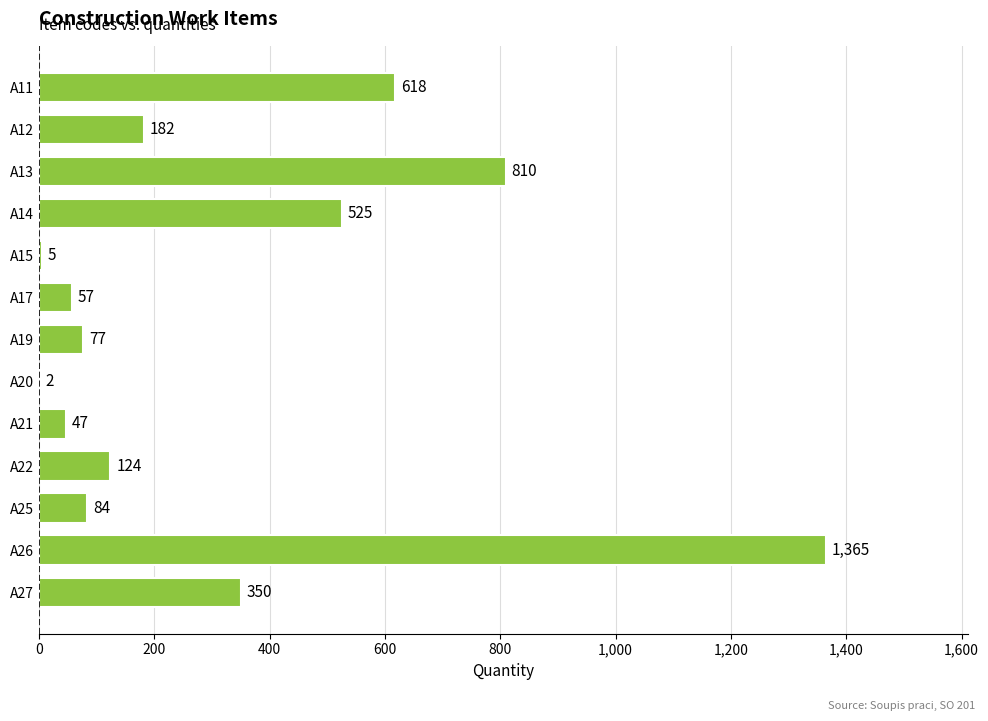

How many categories are shown in the chart?

13